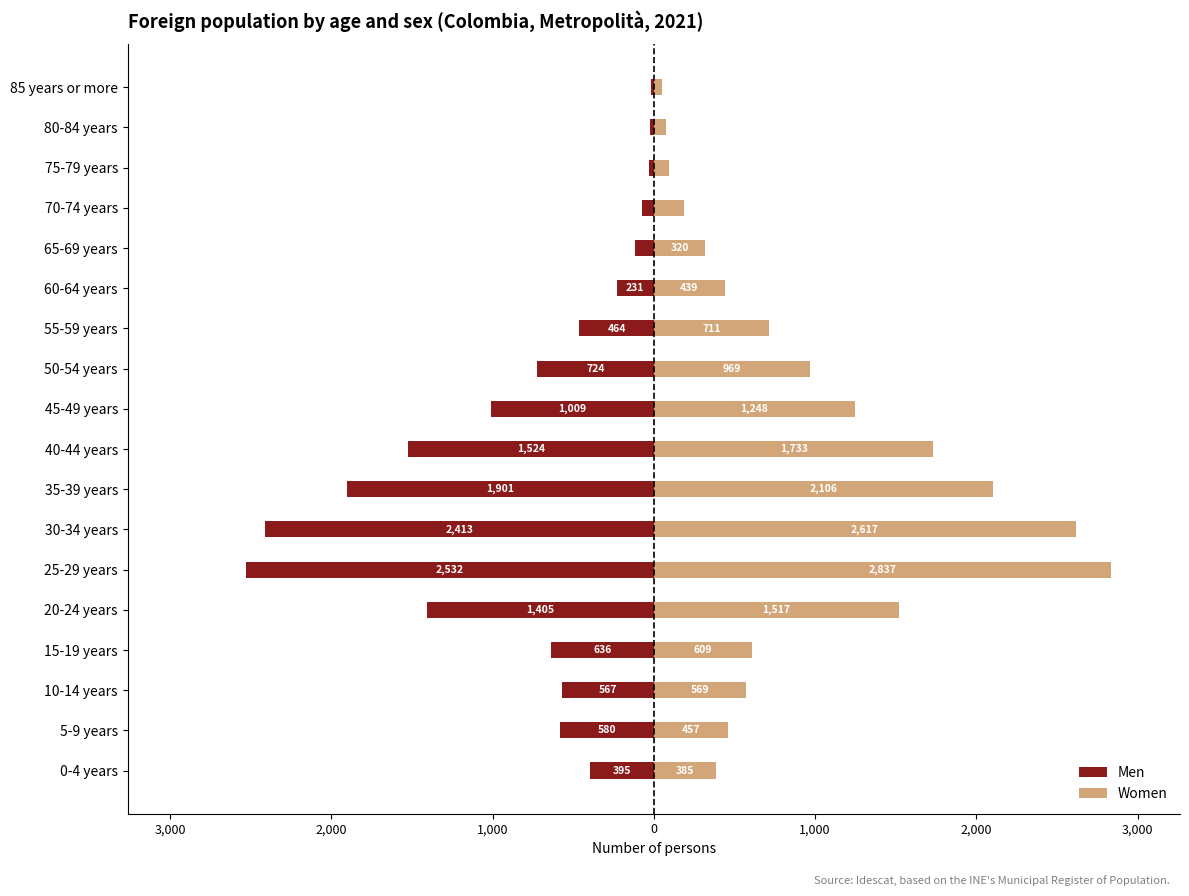

How many bars are there in total?

36